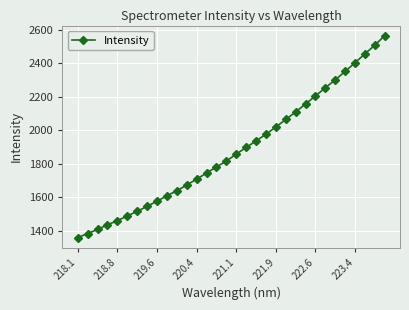

What is the greatest value displayed?

2563.5